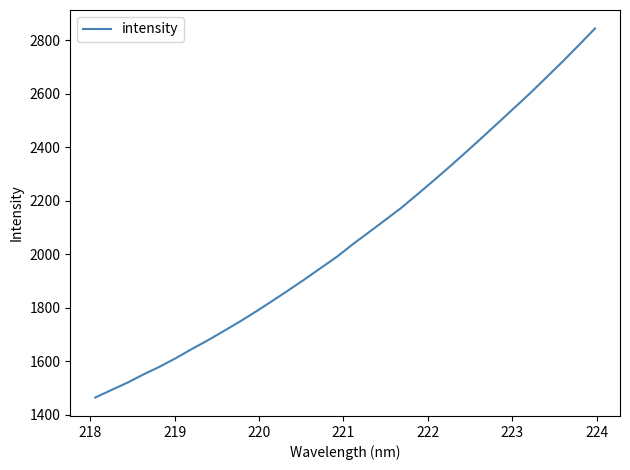

What is the minimum value shown in the chart?

1463.8